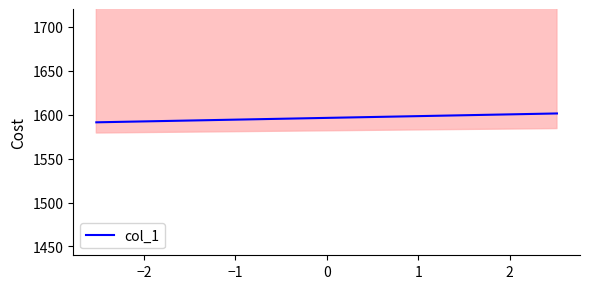

Does the chart have visible grid lines?

No